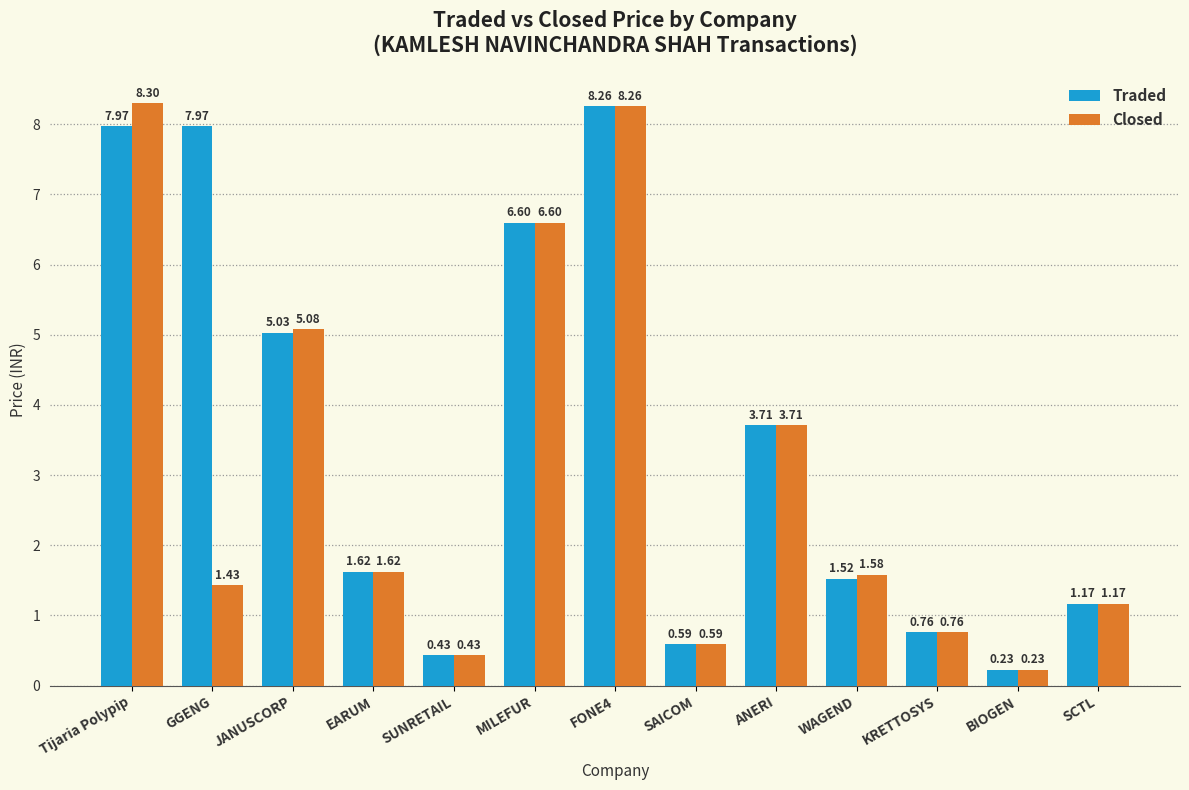

How many bars are there in total?

26